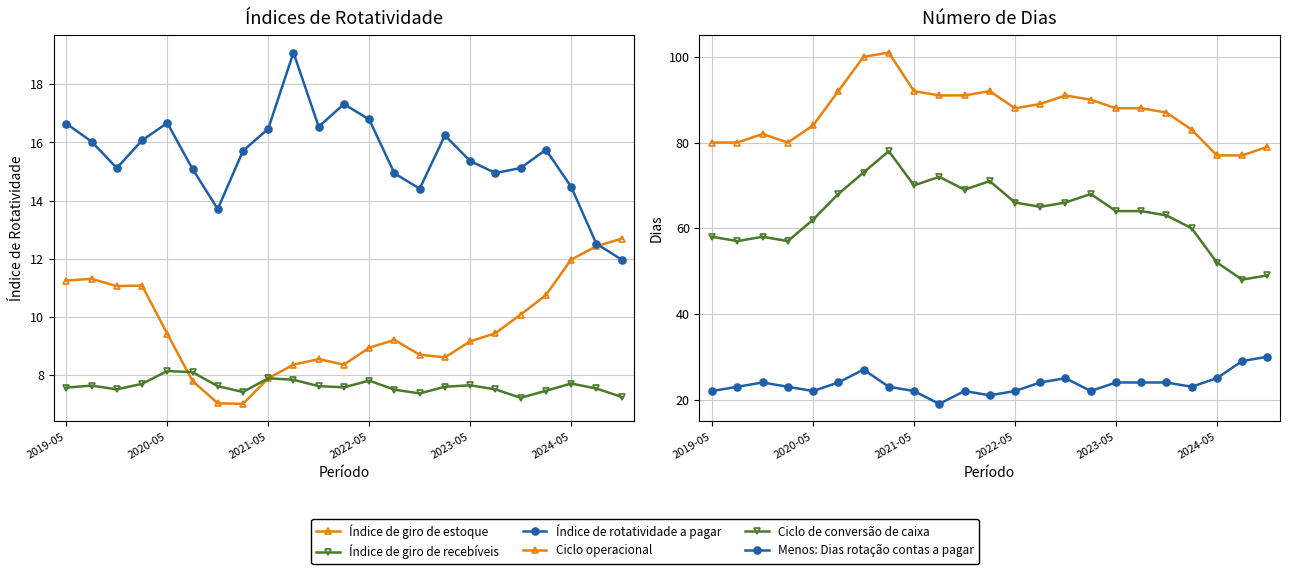

In Ciclo de conversão de caixa, how many points are higher than both neighbors (excluding endpoints)?

5